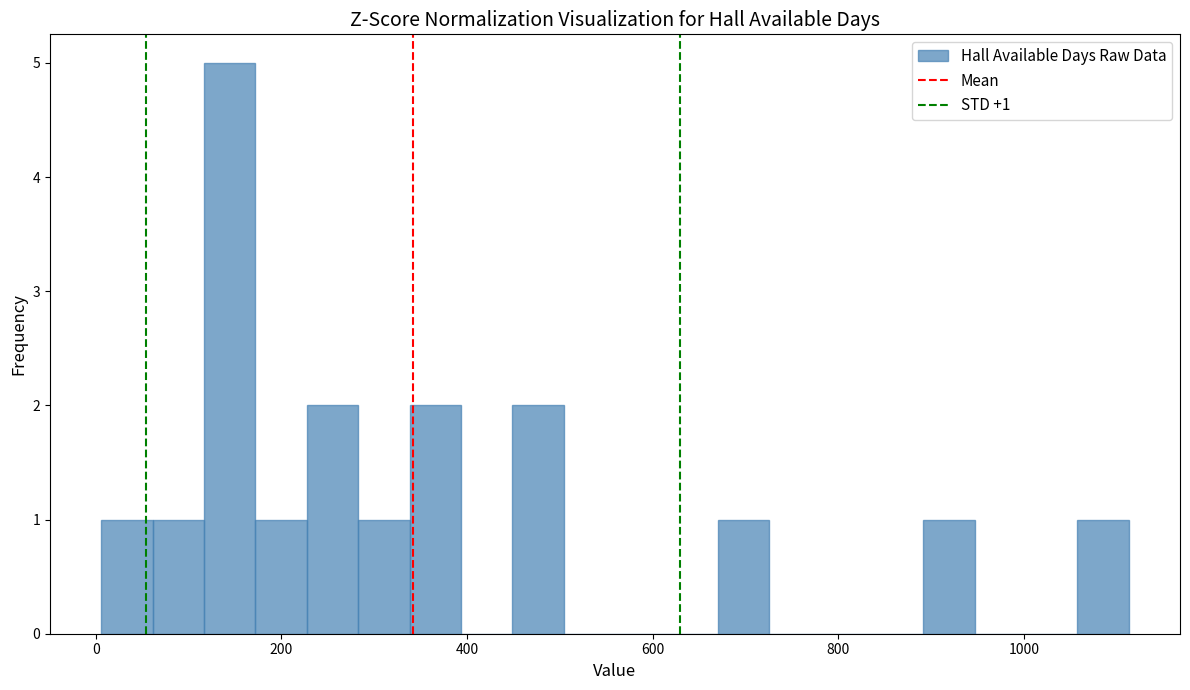

Around what value on the x-axis is the tallest bar? Give the approximate position of its centre, as read against the axis.

140